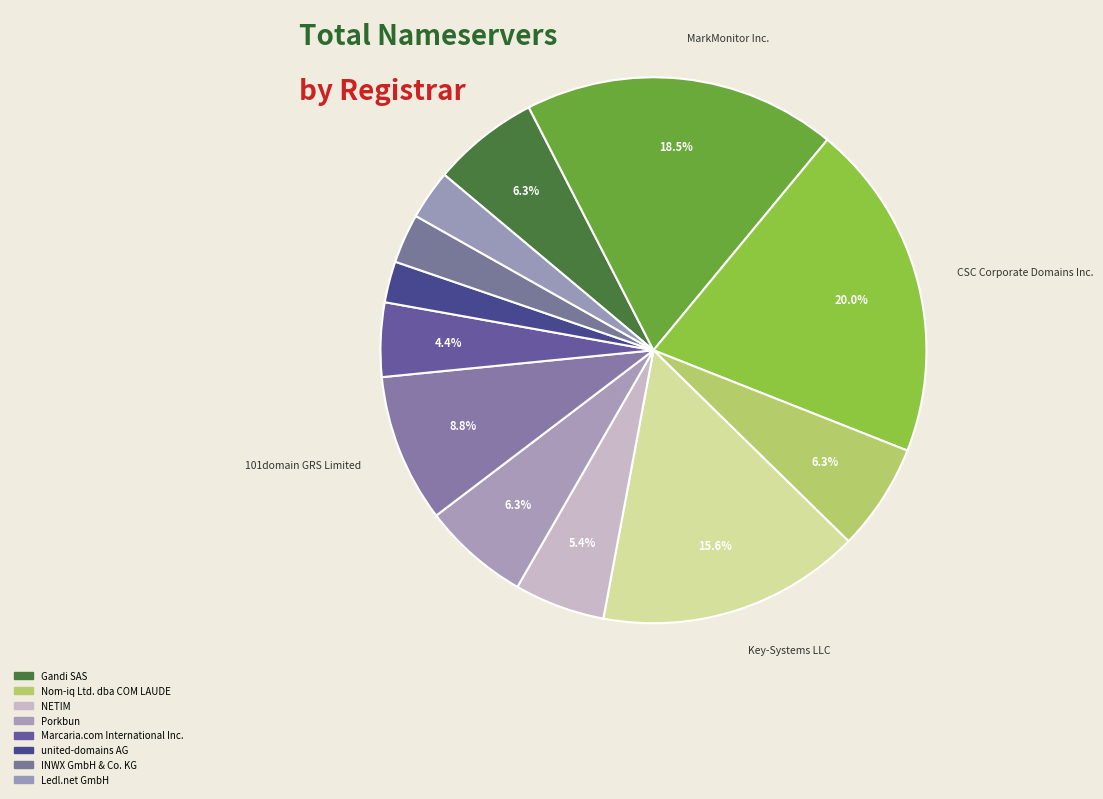

Rank the categories by value from lowest to highest.

united-domains AG, INWX GmbH & Co. KG, Ledl.net GmbH, Marcaria.com International Inc., NETIM, Gandi SAS, Nom-iq Ltd. dba COM LAUDE, Porkbun, 101domain GRS Limited, Key-Systems LLC, MarkMonitor Inc., CSC Corporate Domains Inc.